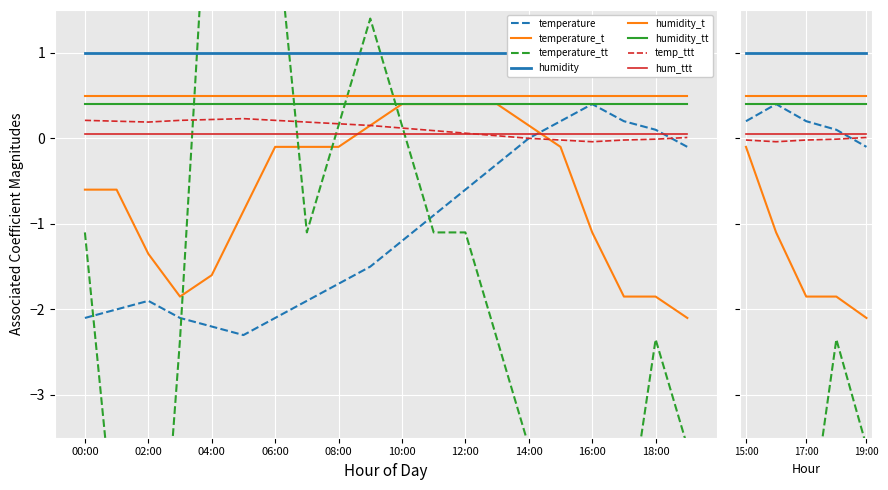

What is the sum of all values?

-22.0